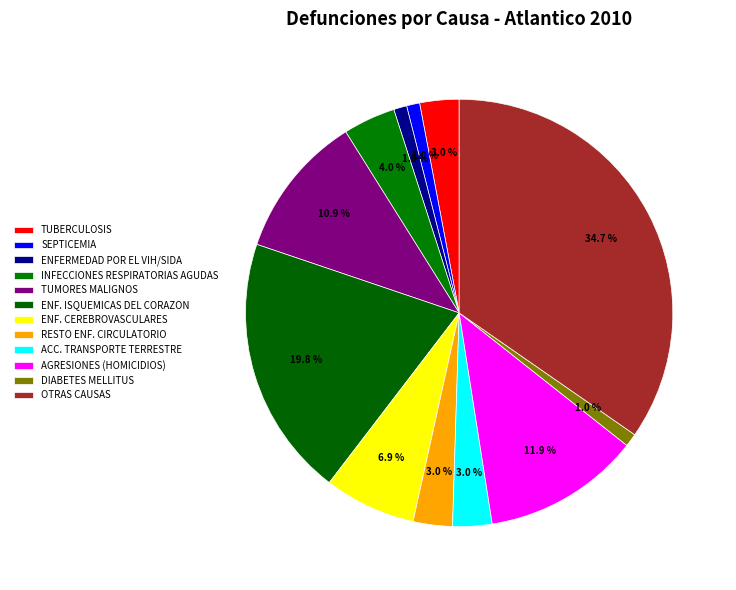

Do OTRAS CAUSAS and RESTO ENF. CIRCULATORIO together represent more than half of the pie?

No